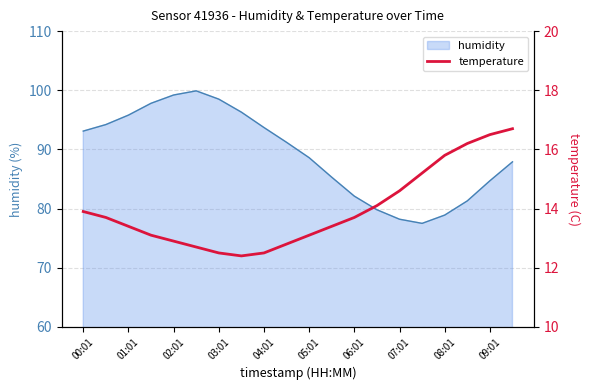

The humidity series shows 40.9 at 03:01. True or false?

False